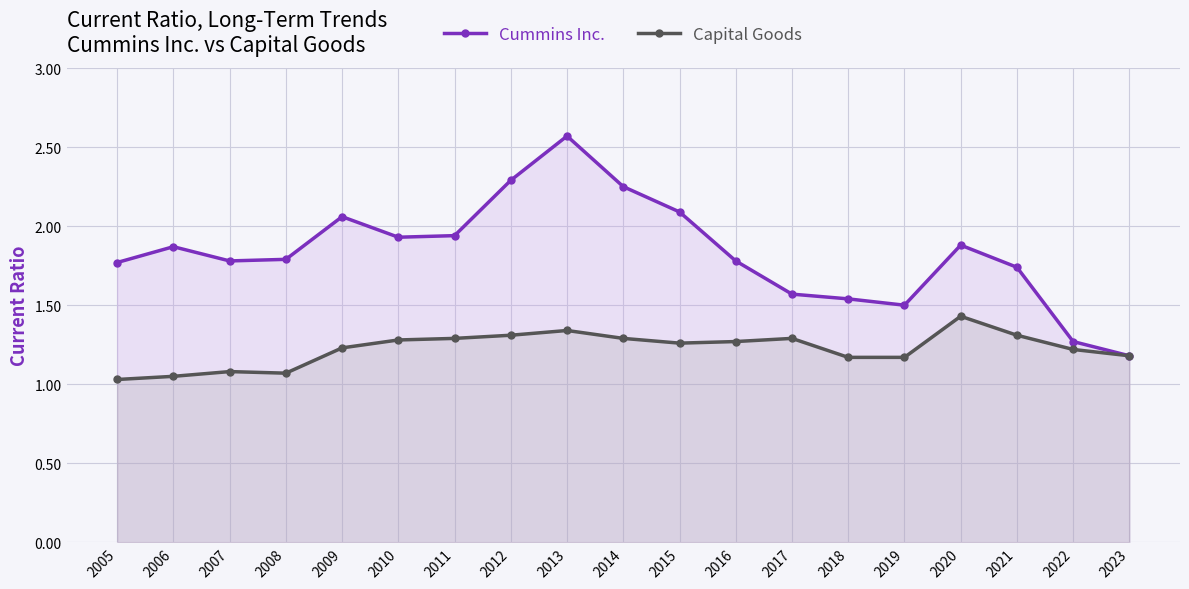

Reading left to right, transcribe all the data shown in this chart.

Cummins Inc.: 2005=1.8	2006=1.9	2007=1.8	2008=1.8	2009=2.1	2010=1.9	2011=1.9	2012=2.3	2013=2.6	2014=2.2	2015=2.1	2016=1.8	2017=1.6	2018=1.5	2019=1.5	2020=1.9	2021=1.7	2022=1.3	2023=1.2
Capital Goods: 2005=1.0	2006=1.1	2007=1.1	2008=1.1	2009=1.2	2010=1.3	2011=1.3	2012=1.3	2013=1.3	2014=1.3	2015=1.3	2016=1.3	2017=1.3	2018=1.2	2019=1.2	2020=1.4	2021=1.3	2022=1.2	2023=1.2